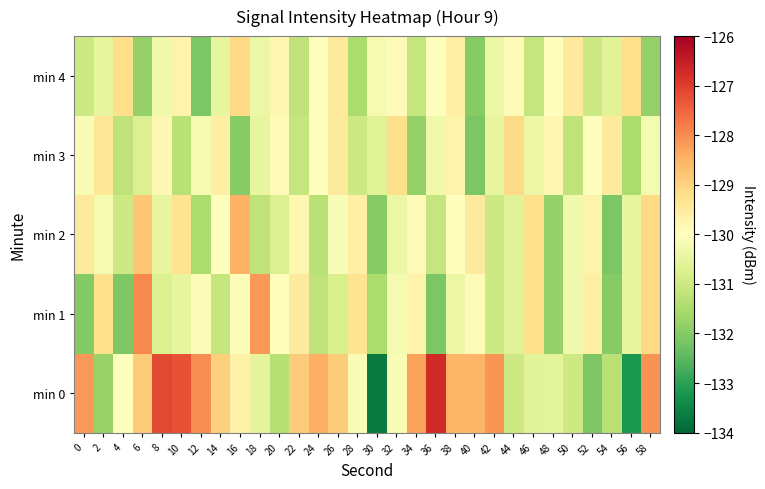

At how many categories does at least one series exceed -127?

1